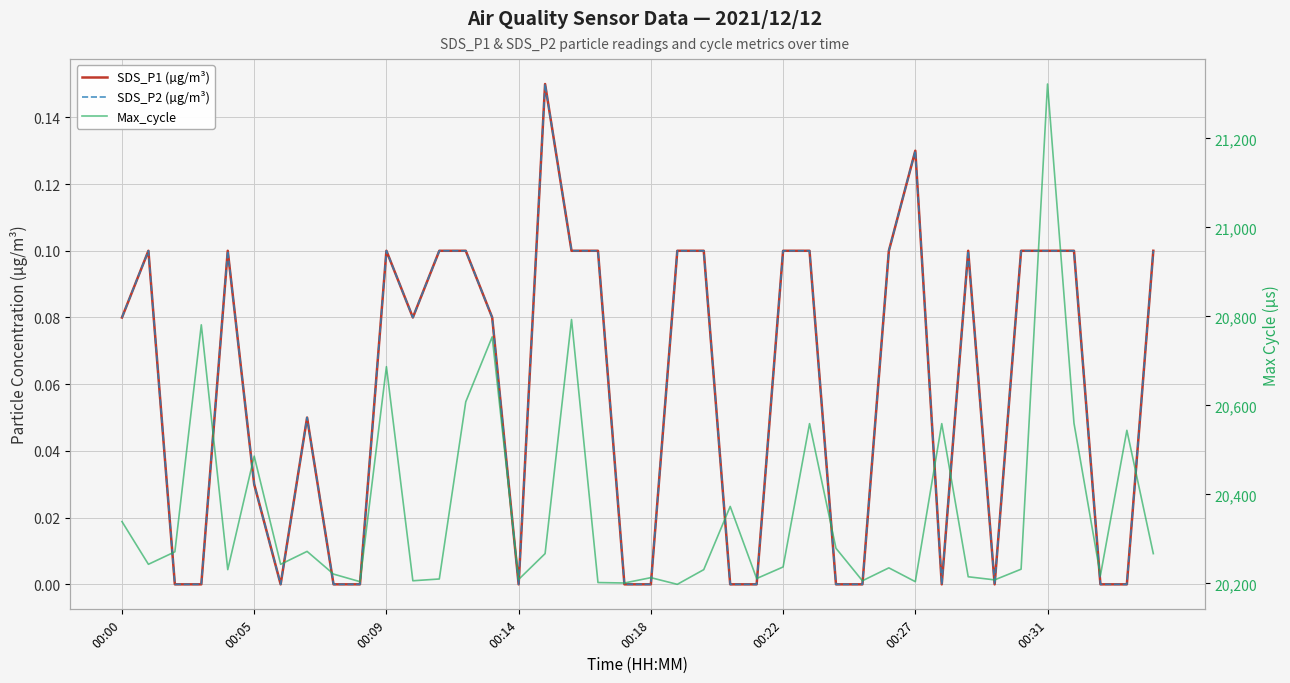

What is the sum of the Max_cycle values at 00:27 and 14?

40997.0